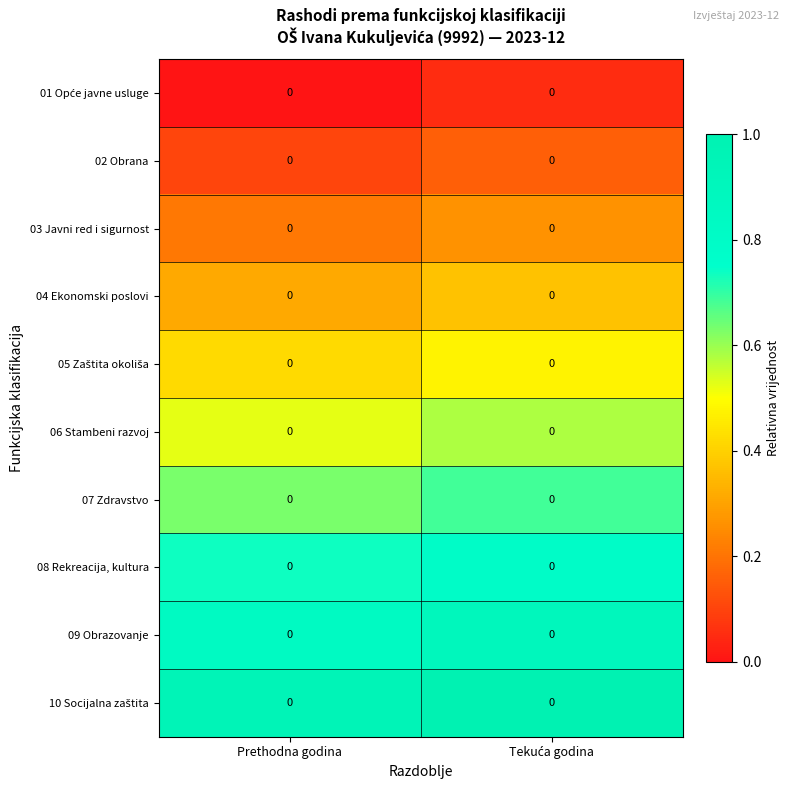

Count the 04 Ekonomski poslovi values in the range 0 to 1.

2